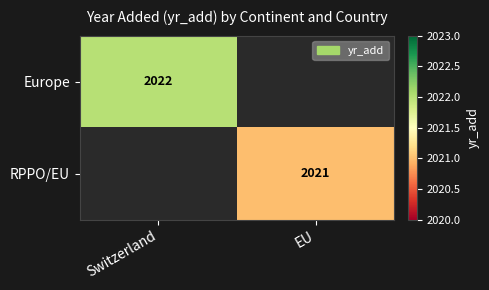

At how many categories does at least one series exceed 2021?

1